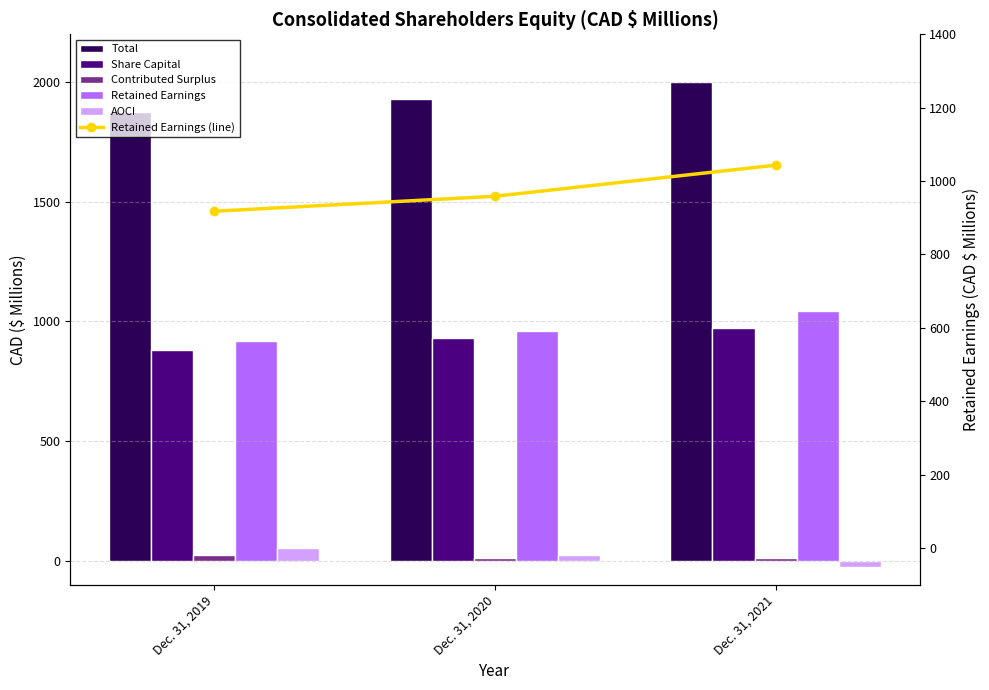

What are all the series names shown in the legend?

Total, Share Capital, Contributed Surplus, Retained Earnings, AOCI, Retained Earnings (line)